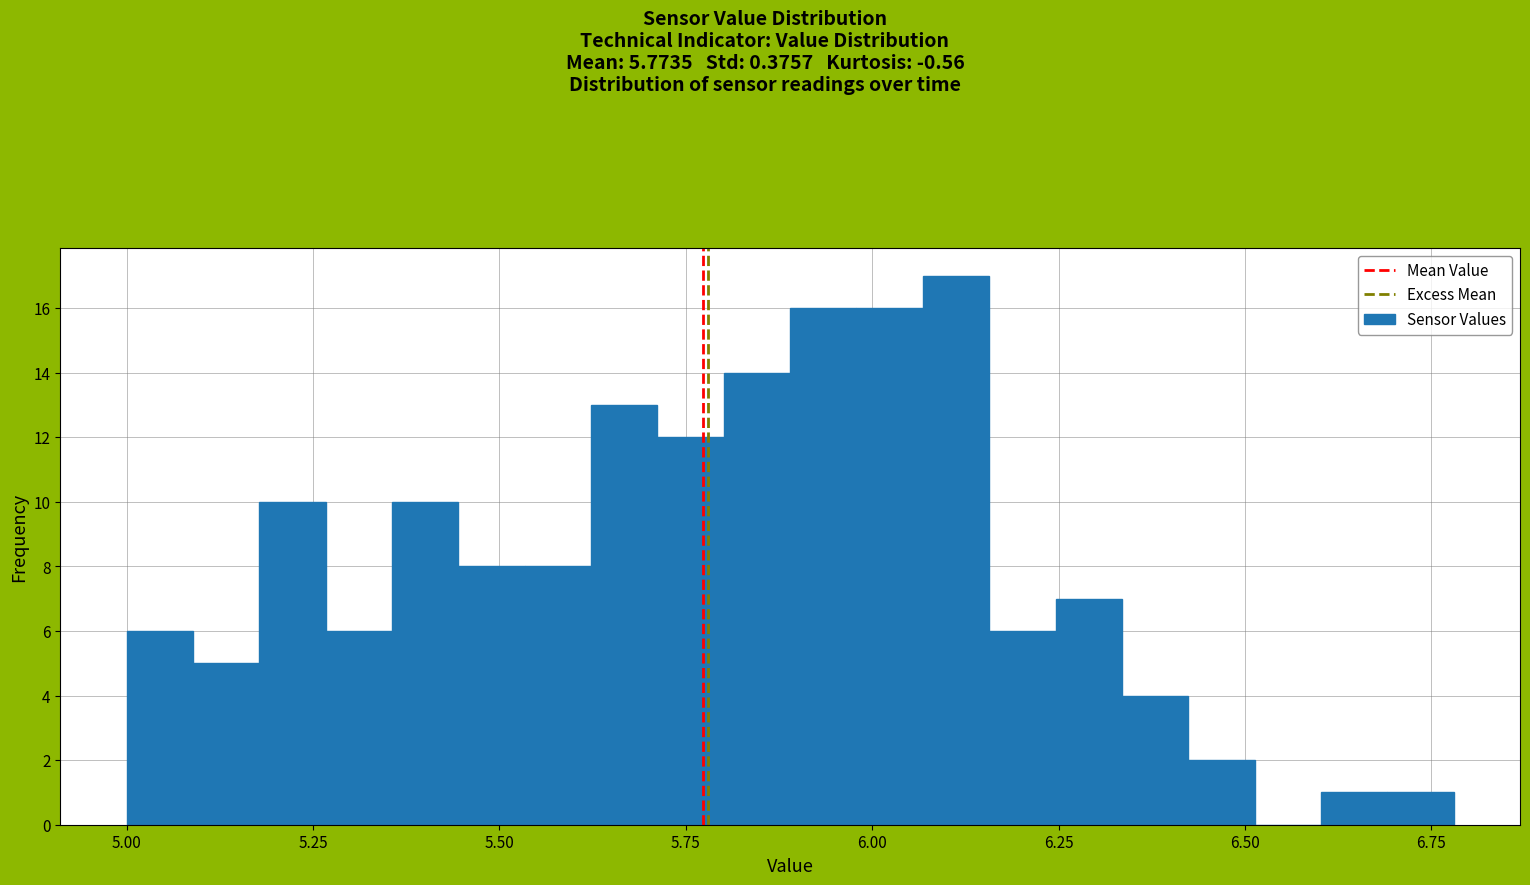

Around what value on the x-axis is the tallest bar? Give the approximate position of its centre, as read against the axis.

6.10